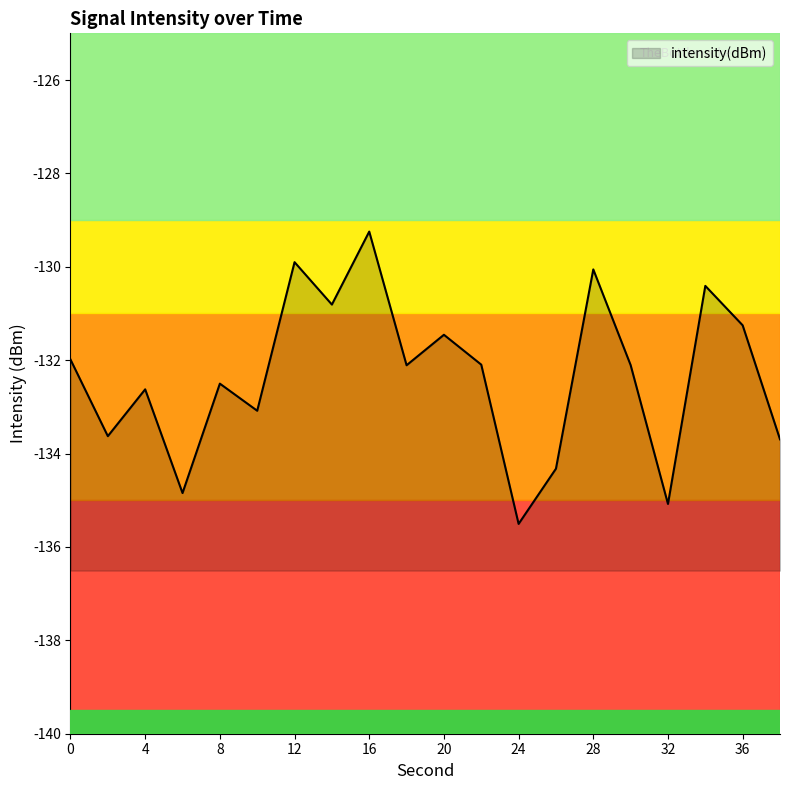

Reading left to right, what are all the values shown in this chart?

-132.0	-133.6	-132.6	-134.8	-132.5	-133.1	-129.9	-130.8	-129.2	-132.1	-131.5	-132.1	-135.5	-134.3	-130.1	-132.1	-135.1	-130.4	-131.3	-133.7